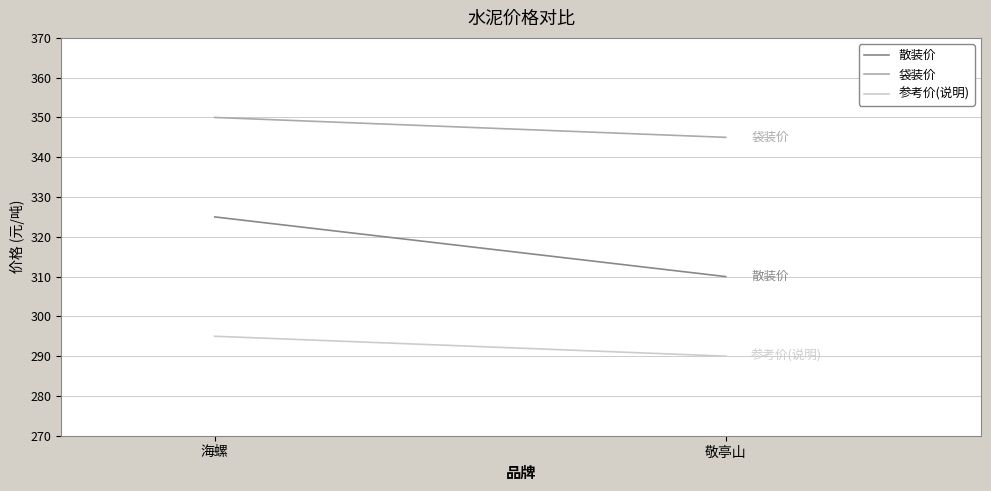

Rank the series at 海螺 from lowest to highest value.

参考价(说明), 散装价, 袋装价